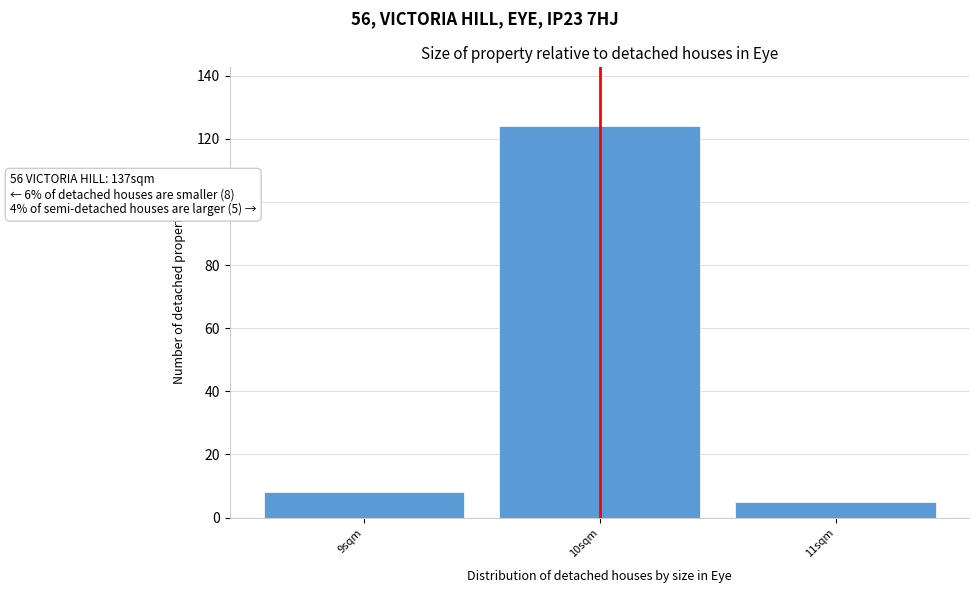

Reading right to left, what are all the values shown in this chart?

11sqm=5	10sqm=124	9sqm=8